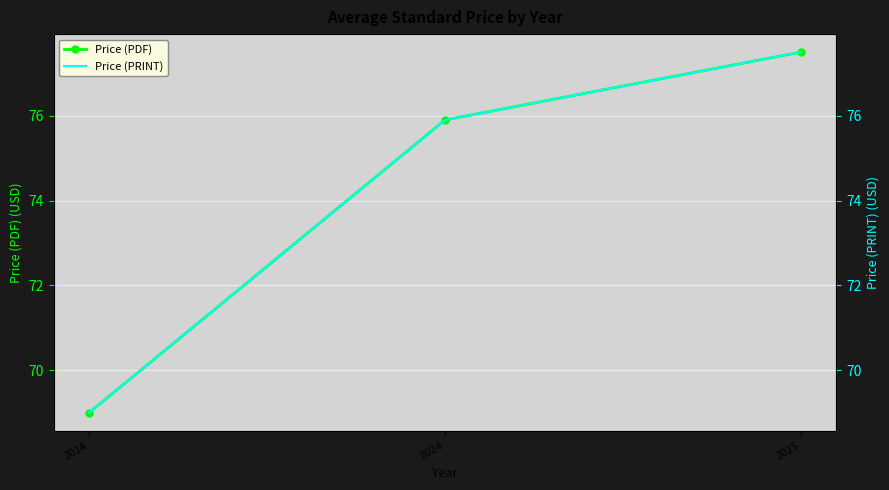

What are all the series names shown in the legend?

Price (PDF), Price (PRINT)